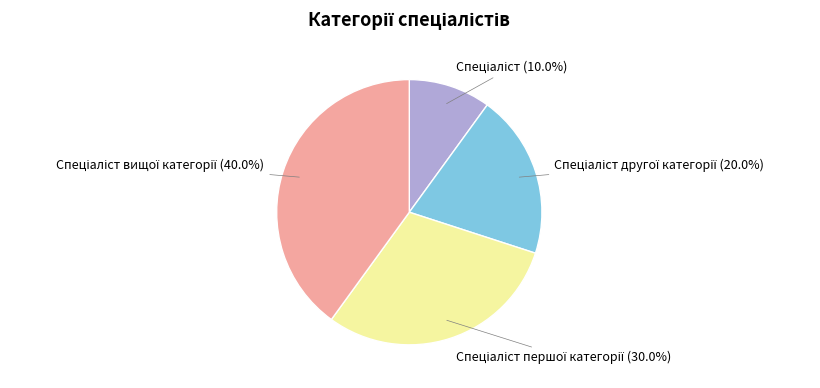

Does any single category account for the majority?

No